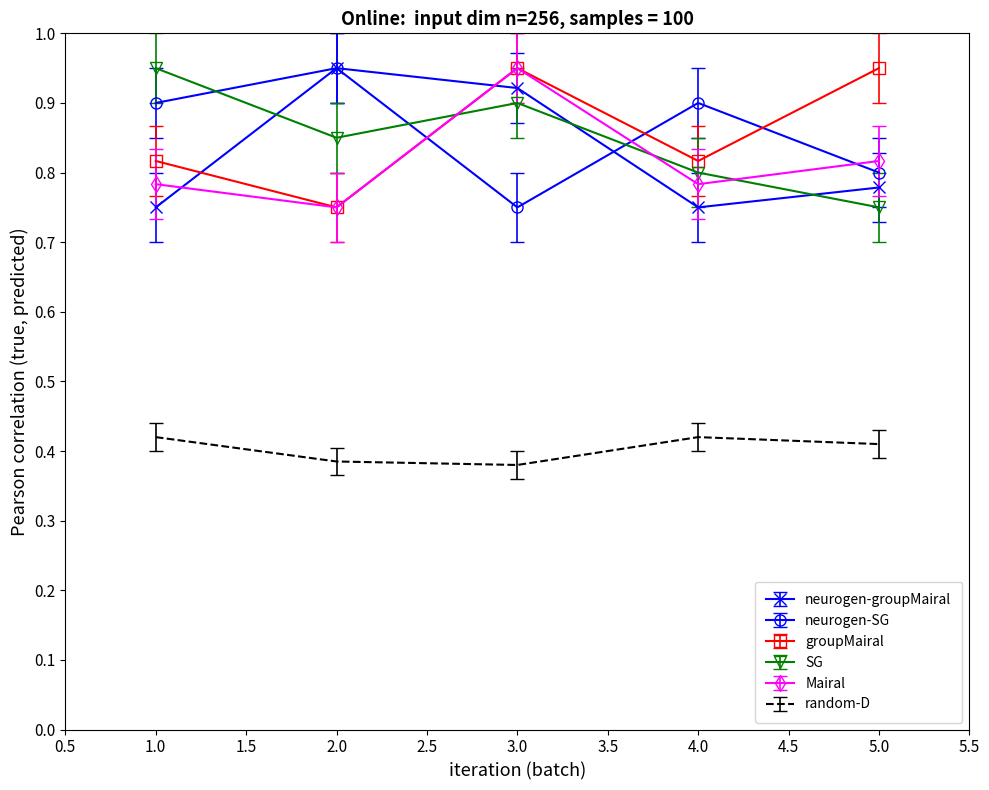

The value of neurogen-groupMairal at 2.0 is 1.5. True or false?

False